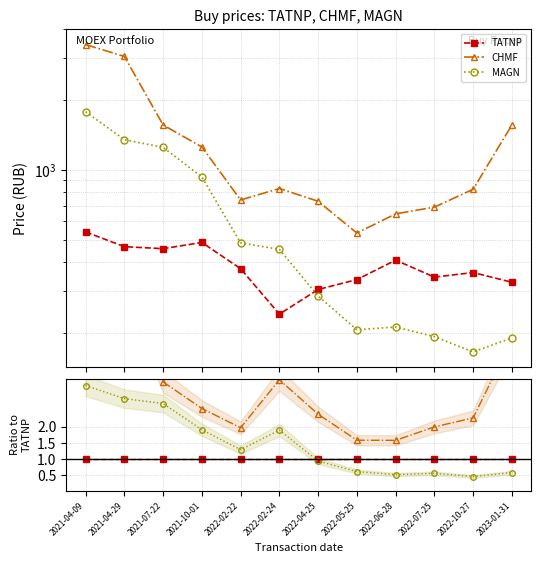

What is the difference between the highest and lowest values at 2022-02-22?

1.0